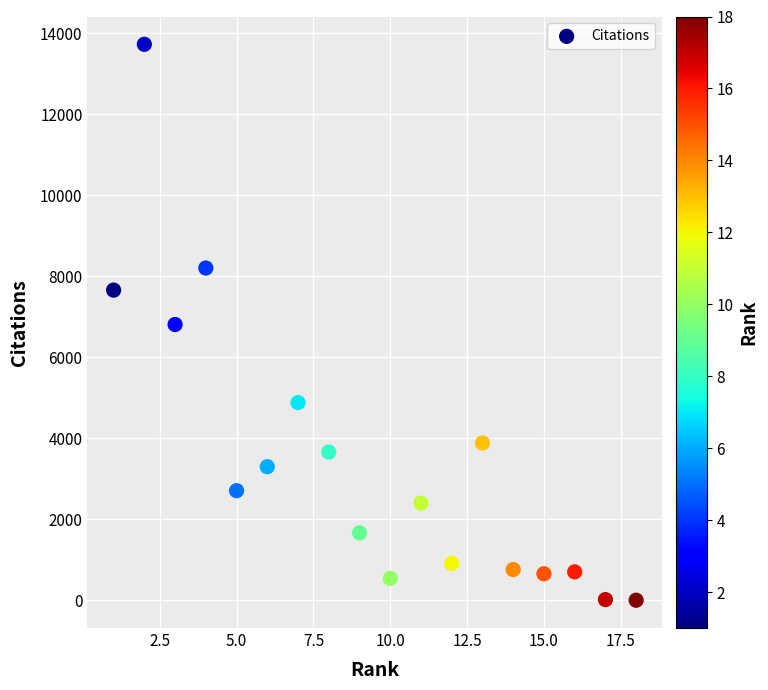

What is the range of X values (max minus min)?

17